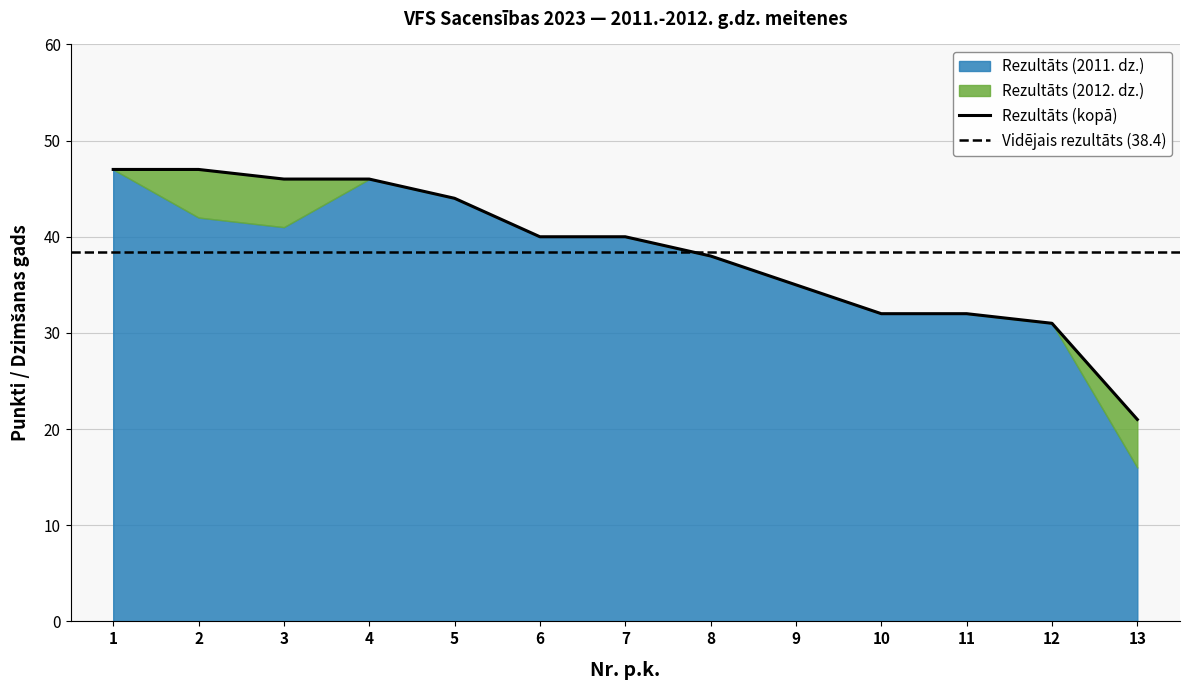

True or false: the data shows 32 at 10.

True